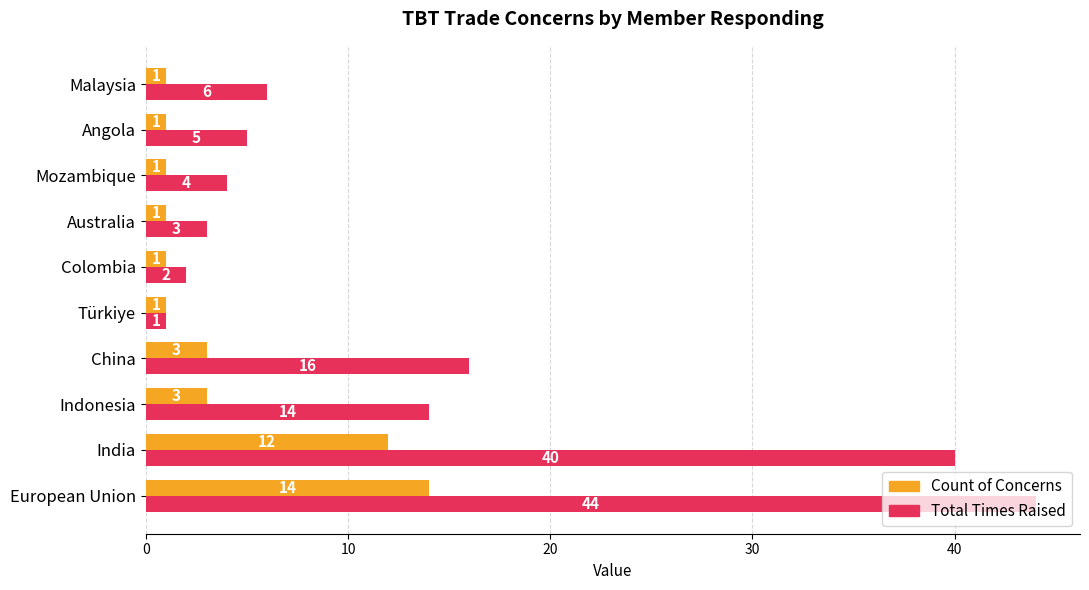

What is the difference between the second highest and minimum values in the Total Times Raised series?

39